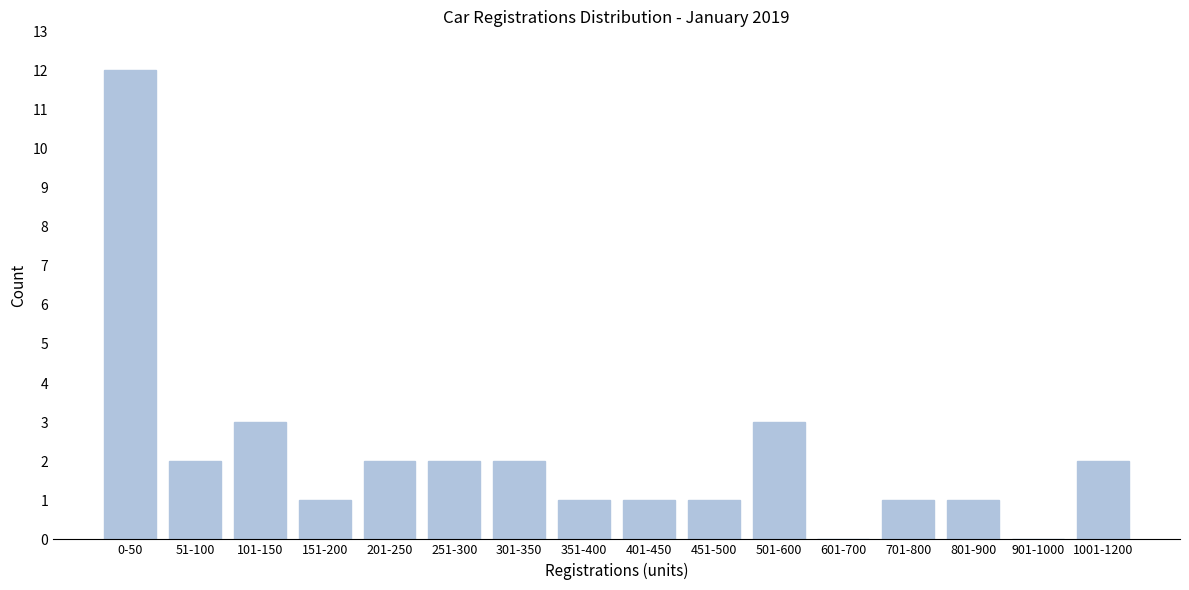

Reading right to left, what are all the values shown in this chart?

1001-1200=2	901-1000=0	801-900=1	701-800=1	601-700=0	501-600=3	451-500=1	401-450=1	351-400=1	301-350=2	251-300=2	201-250=2	151-200=1	101-150=3	51-100=2	0-50=12